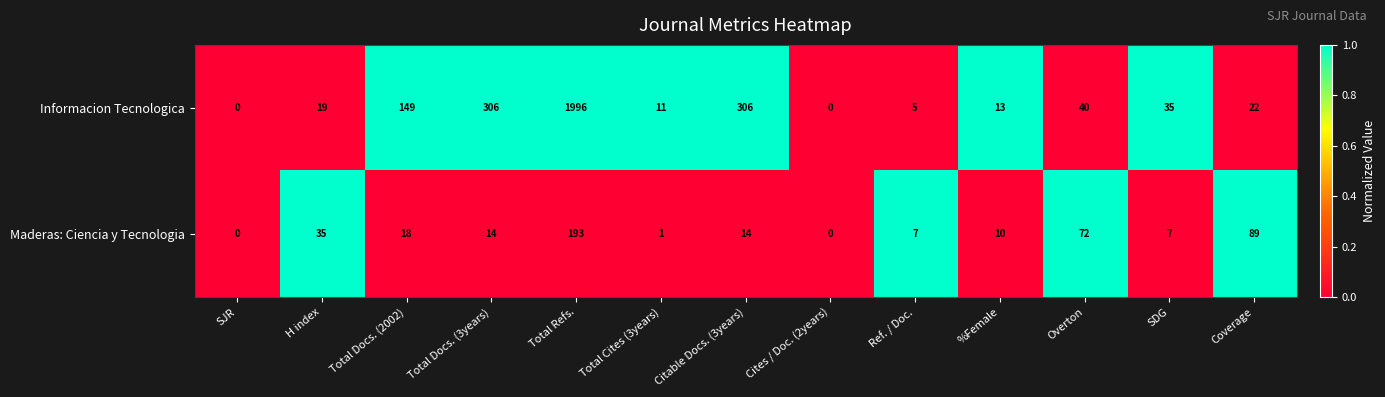

How many data points in Maderas: Ciencia y Tecnologia are less than 14?

6